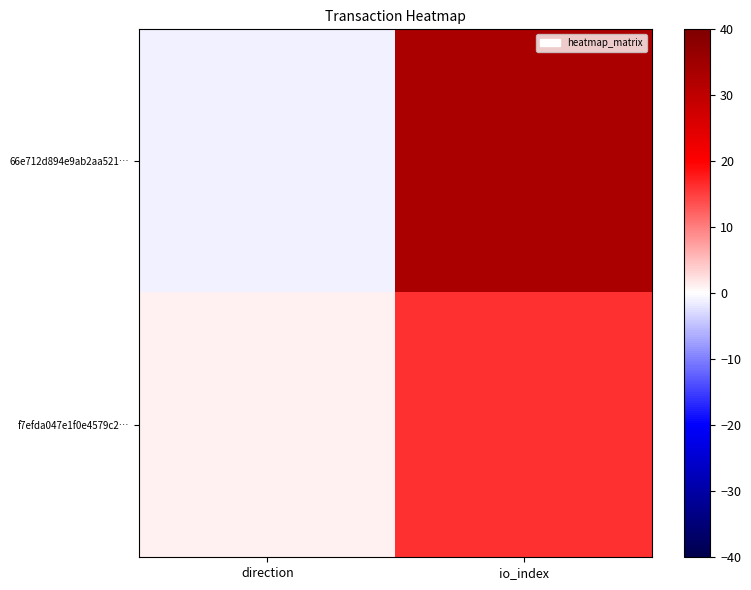

What is the smallest value displayed?

-1